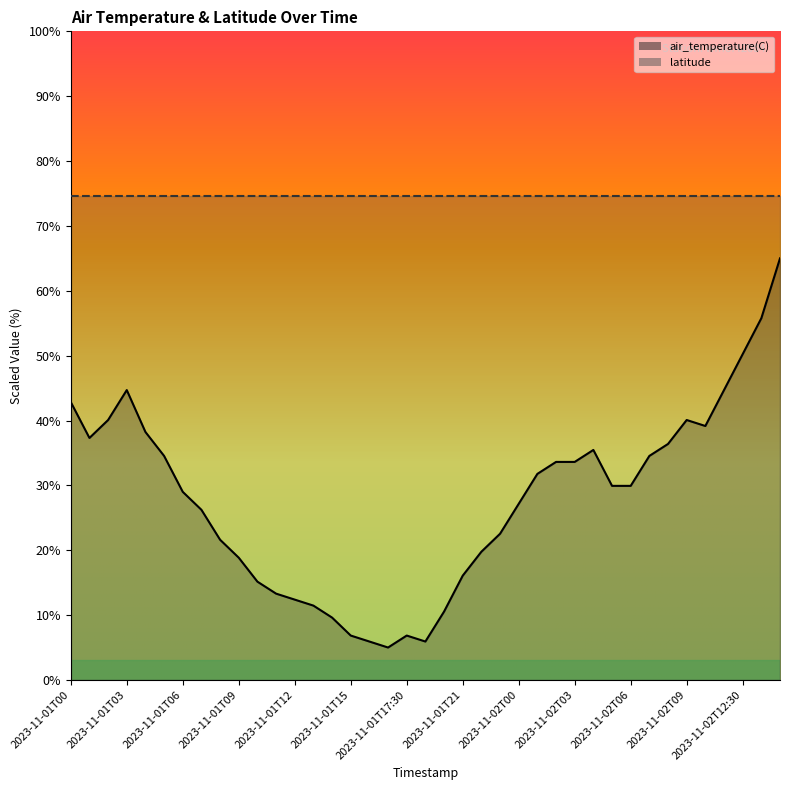

What is the average value?

27.7